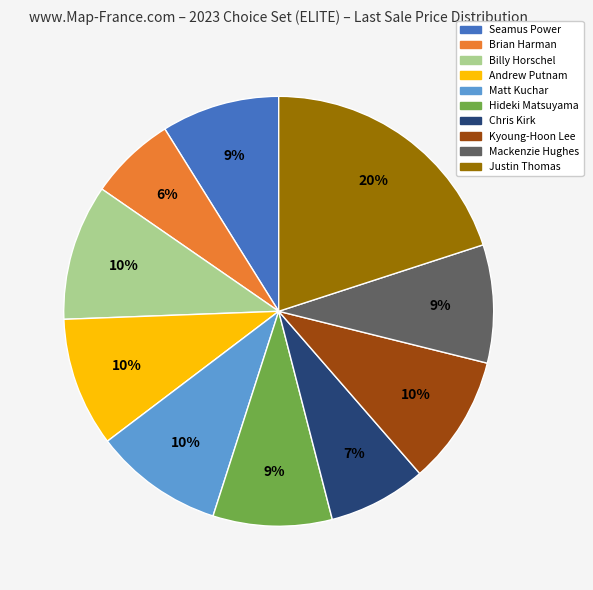

To the nearest percent, what percentage of the pie is Justin Thomas?

20%